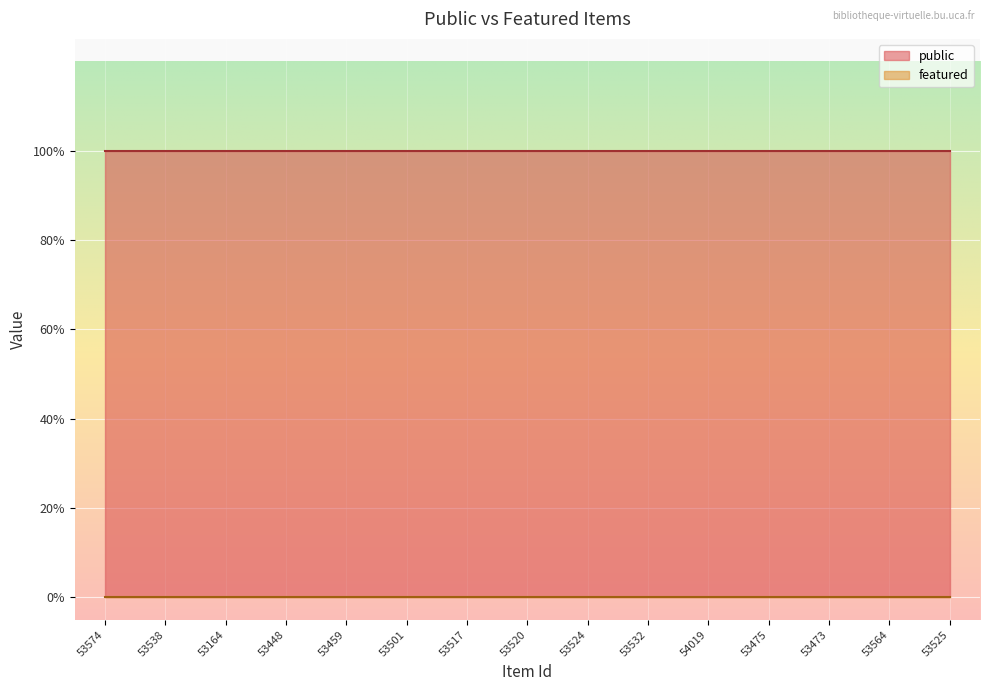

The value of featured at 53164 is 0. True or false?

True